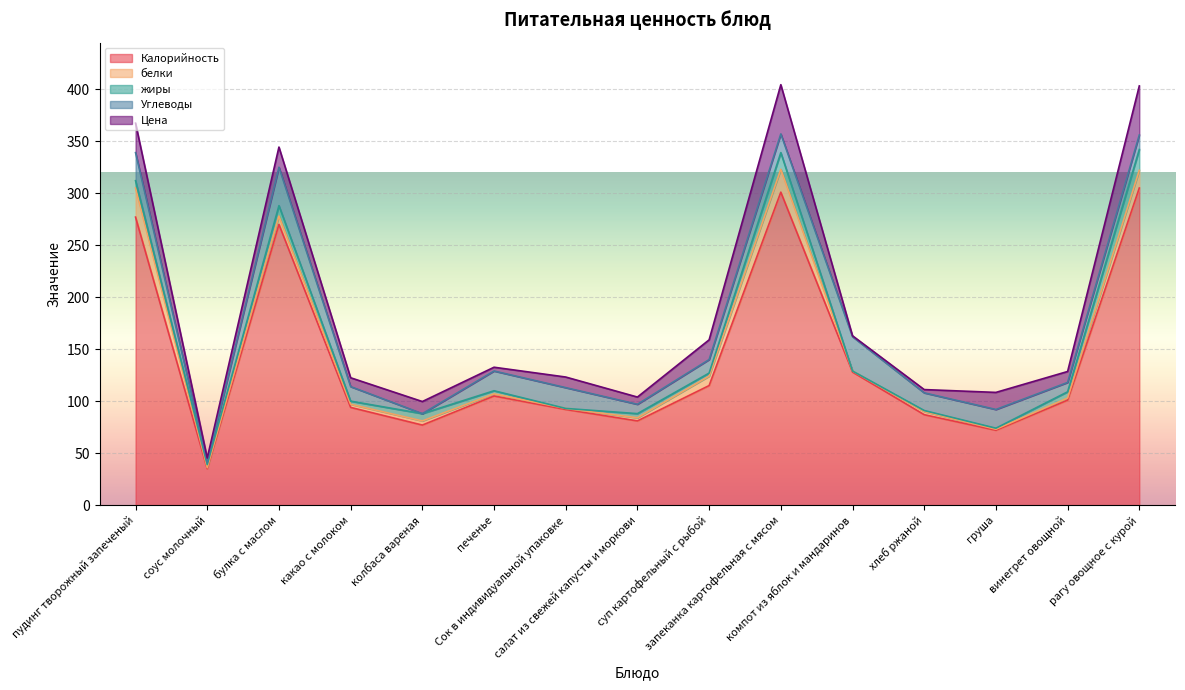

Which series ends up on top after the final intersection of жиры and белки?

белки